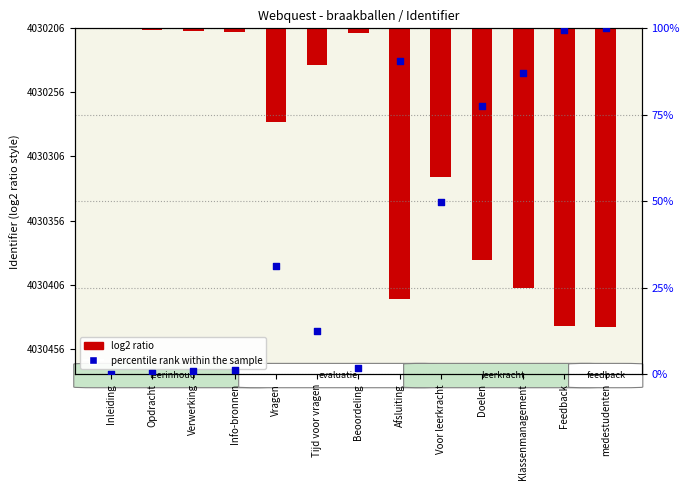

Which series contains the lowest Y value?

log2 ratio